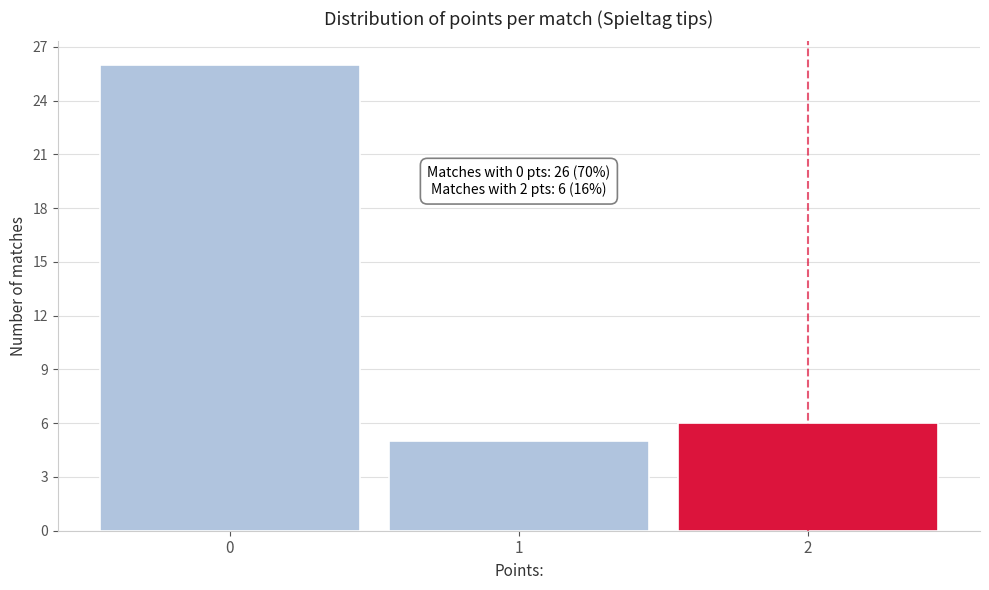

Reading left to right, what are all the values shown in this chart?

26	5	6